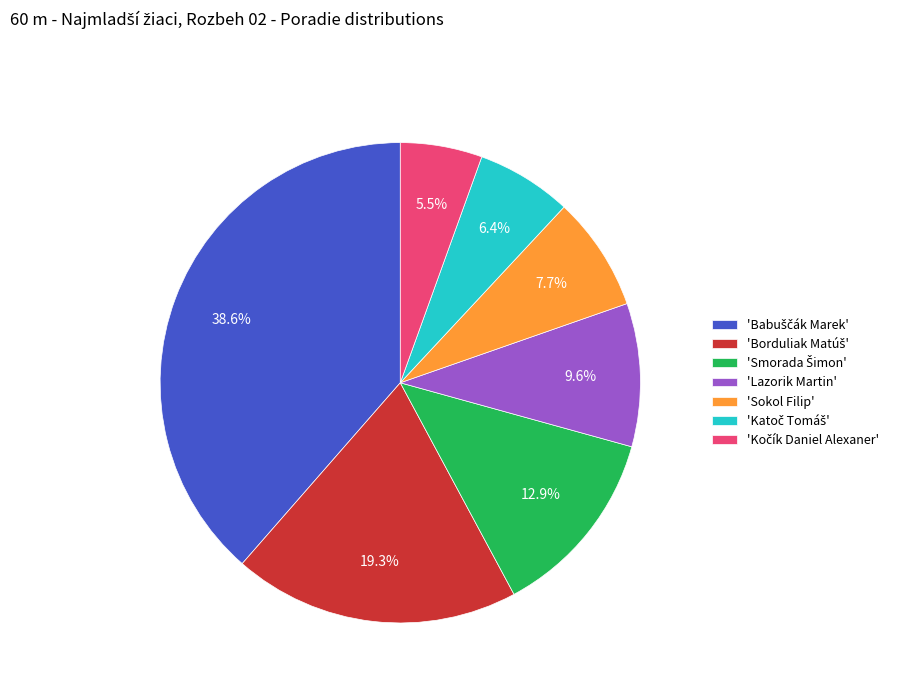

Count the number of slices in the pie.

7